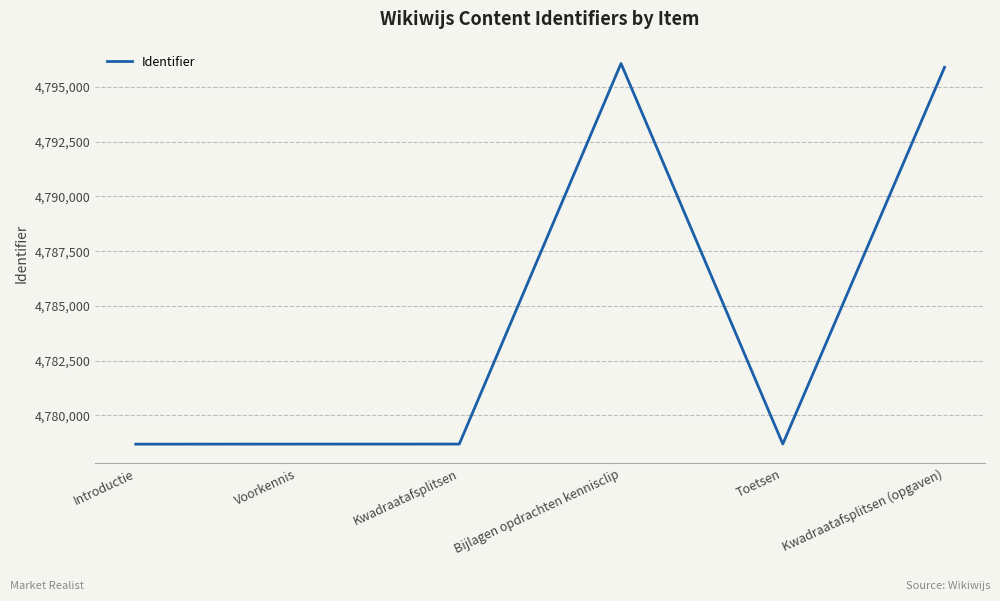

What is the sum of all values?

28706720